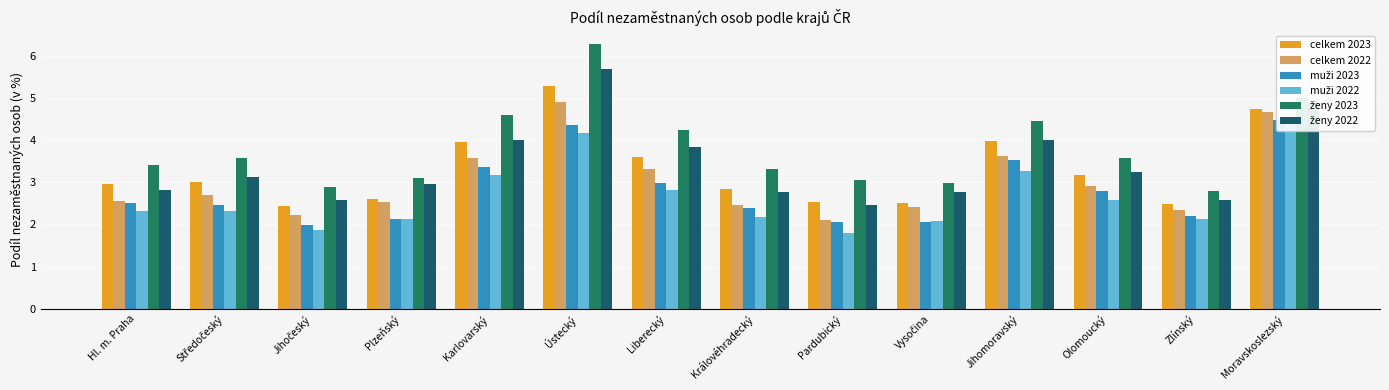

At which label is muži 2022 closest to 3?

Karlovarský